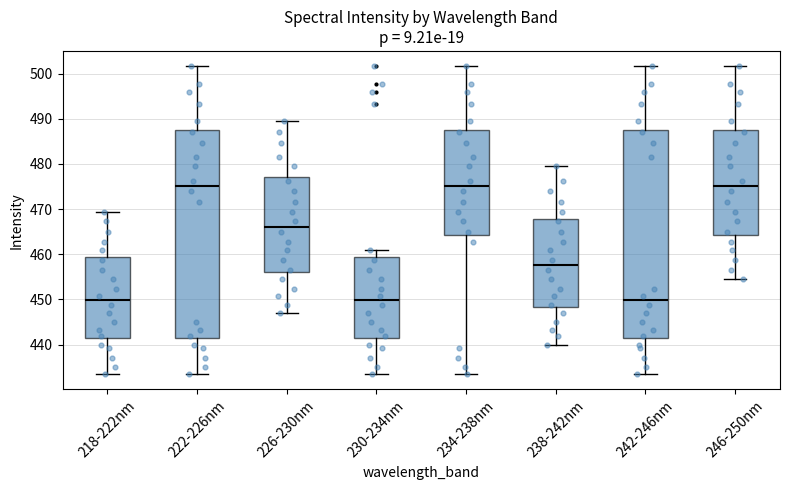

Where is the upper edge of the box for 218-222nm on the y-axis? The values are not printed on the chart, so give them approximately, as read against the axis.

459